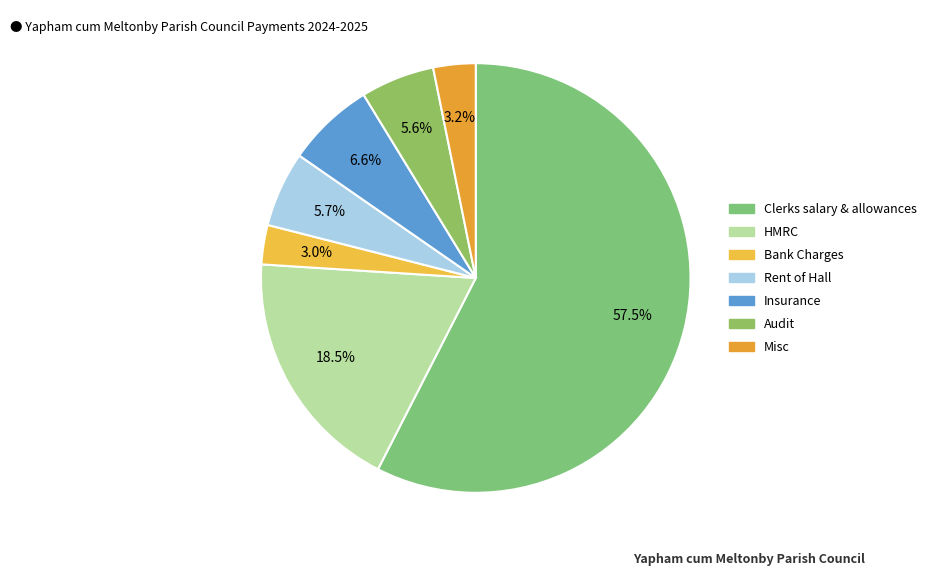

What is the largest slice in the pie chart?

Clerks salary & allowances